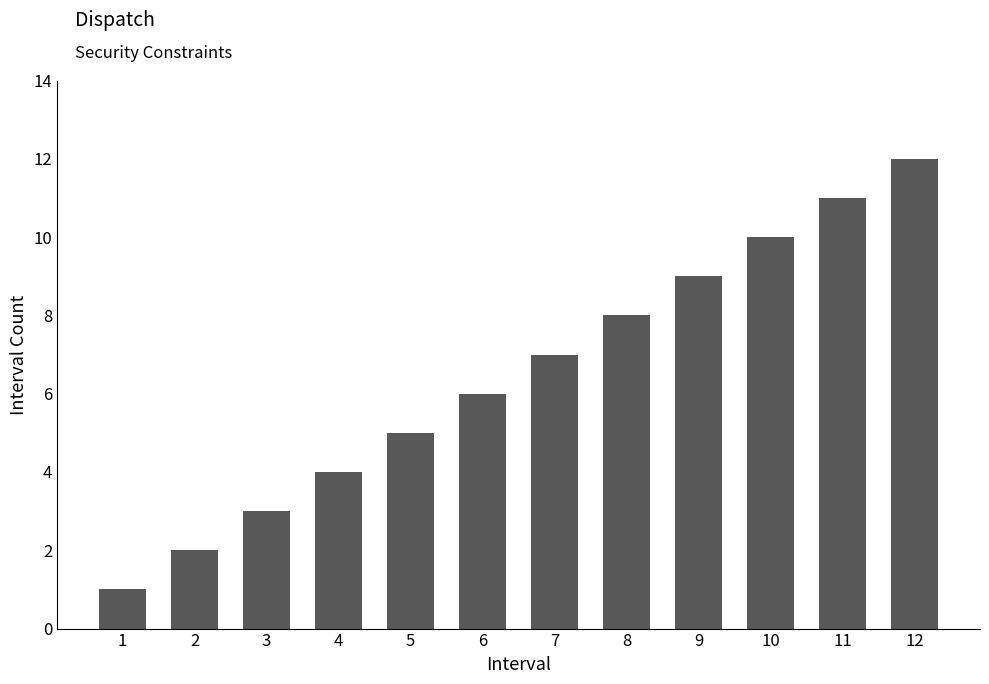

What is the difference between the values at 4 and 2?

2